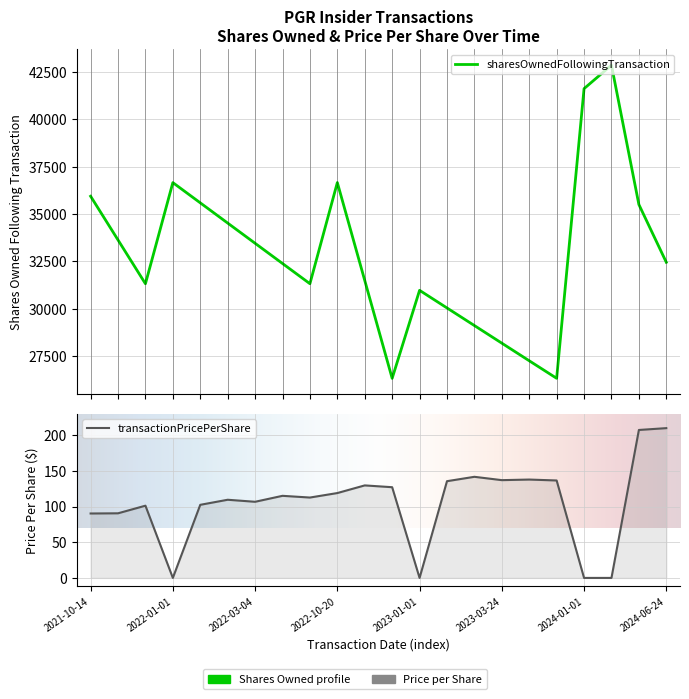

Which series has the widest spread of values?

sharesOwnedFollowingTransaction